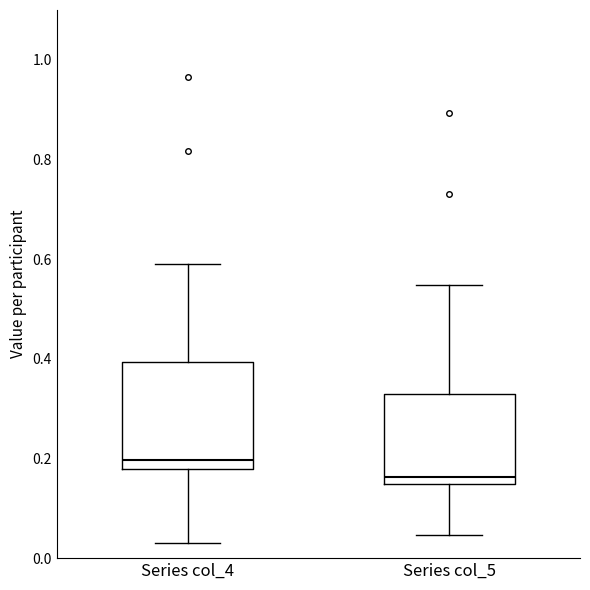

Reading left to right, transcribe this box plot: for each box, give where its median line is, the range the box spans, and where its two whiskers end, as read against the y-axis. The values are not printed on the chart, so give them approximately, as read against the axis.

Series col_4: median 0.20, box 0.18 to 0.40, whiskers 0.04 to 0.58
Series col_5: median 0.16, box 0.14 to 0.32, whiskers 0.04 to 0.54